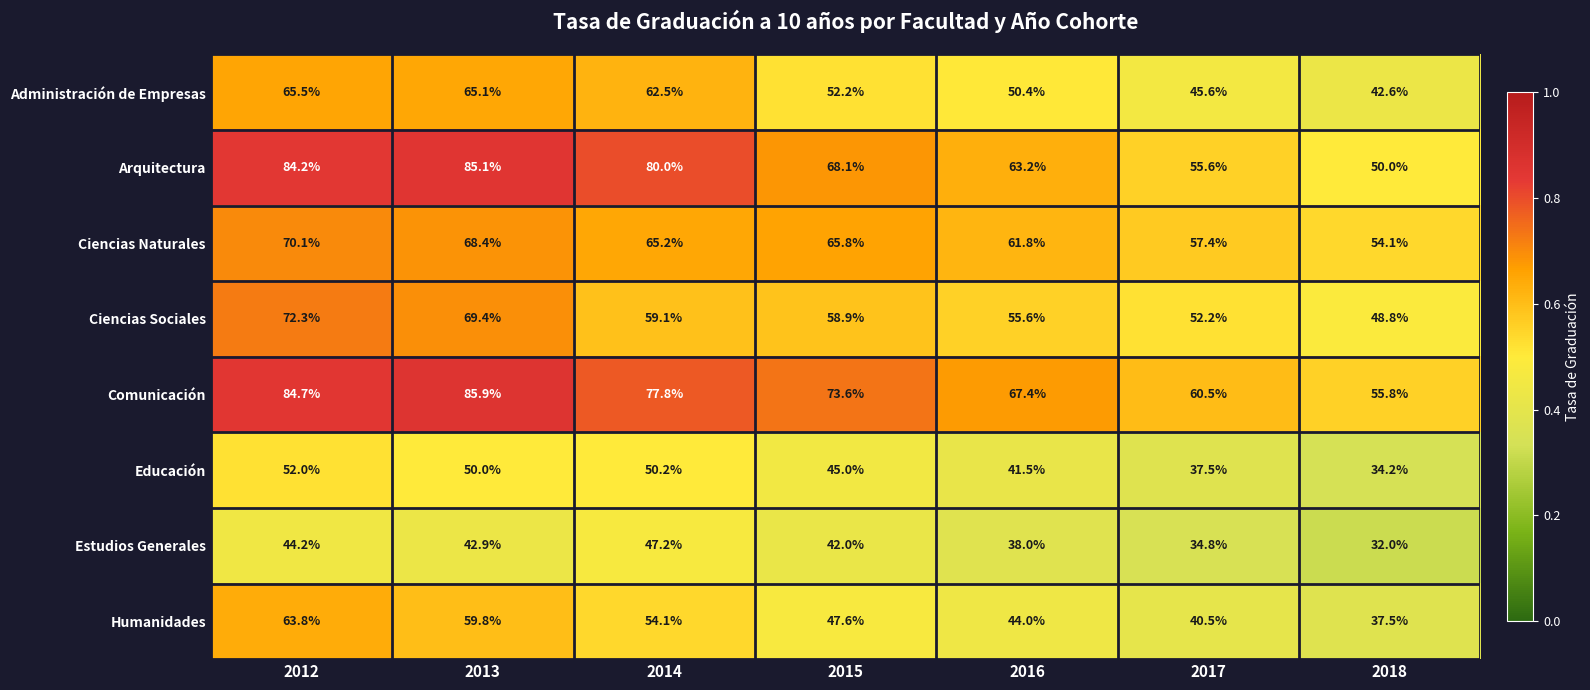

What is the minimum value shown in the chart?

32.0